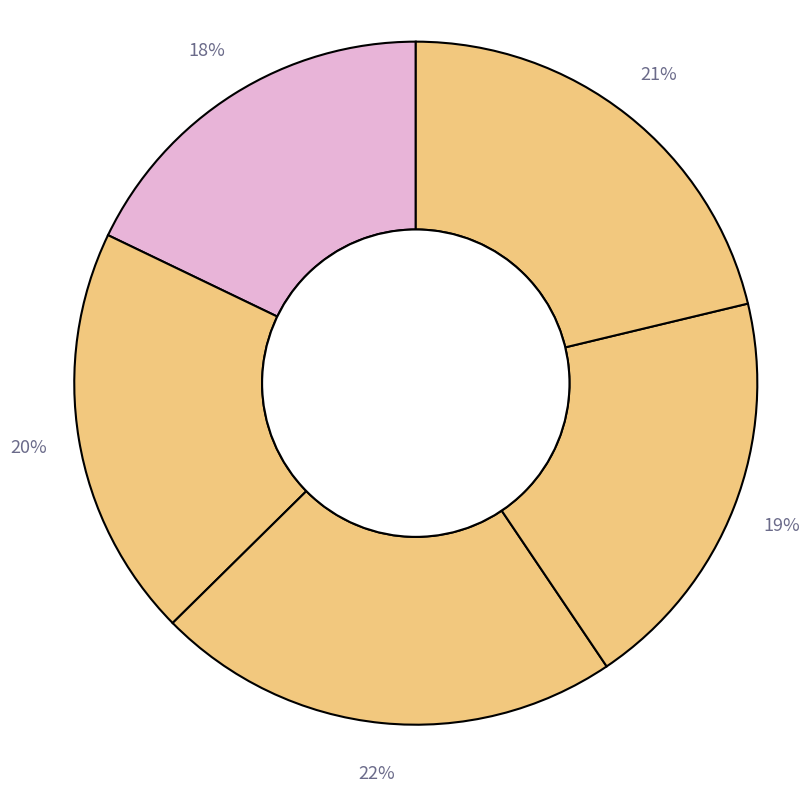

Count the number of slices in the pie.

5